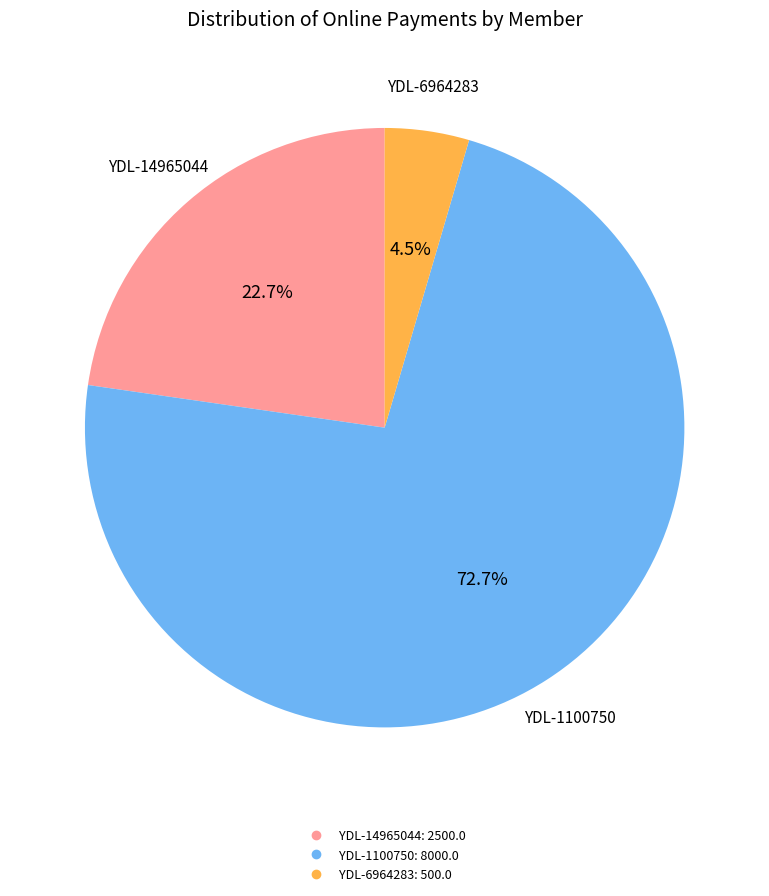

Is there any slice that represents more than half of the pie?

Yes